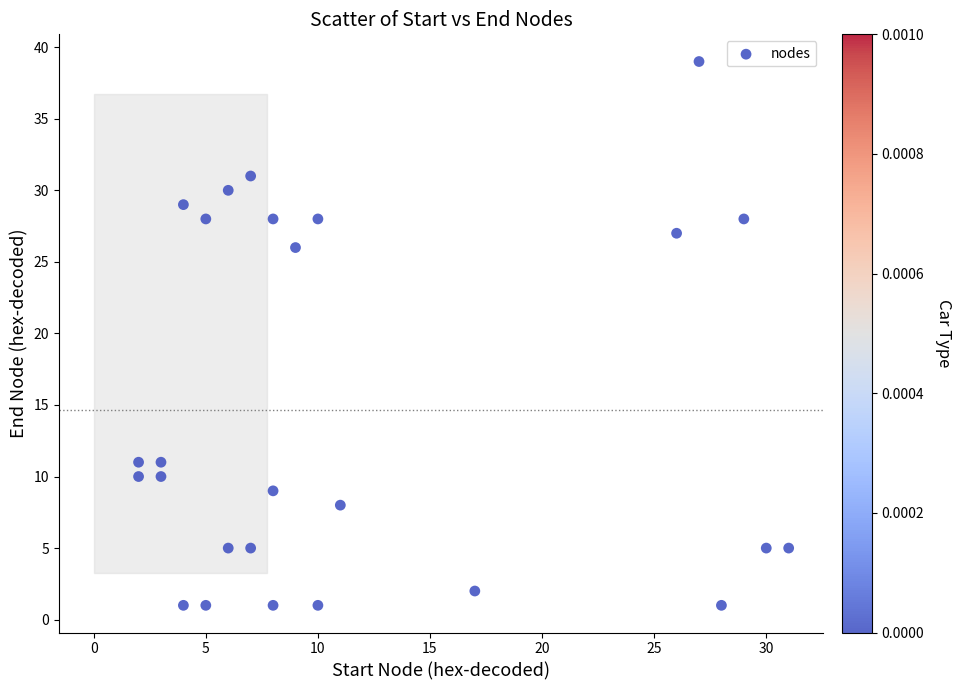

What is the range of X values (max minus min)?

29